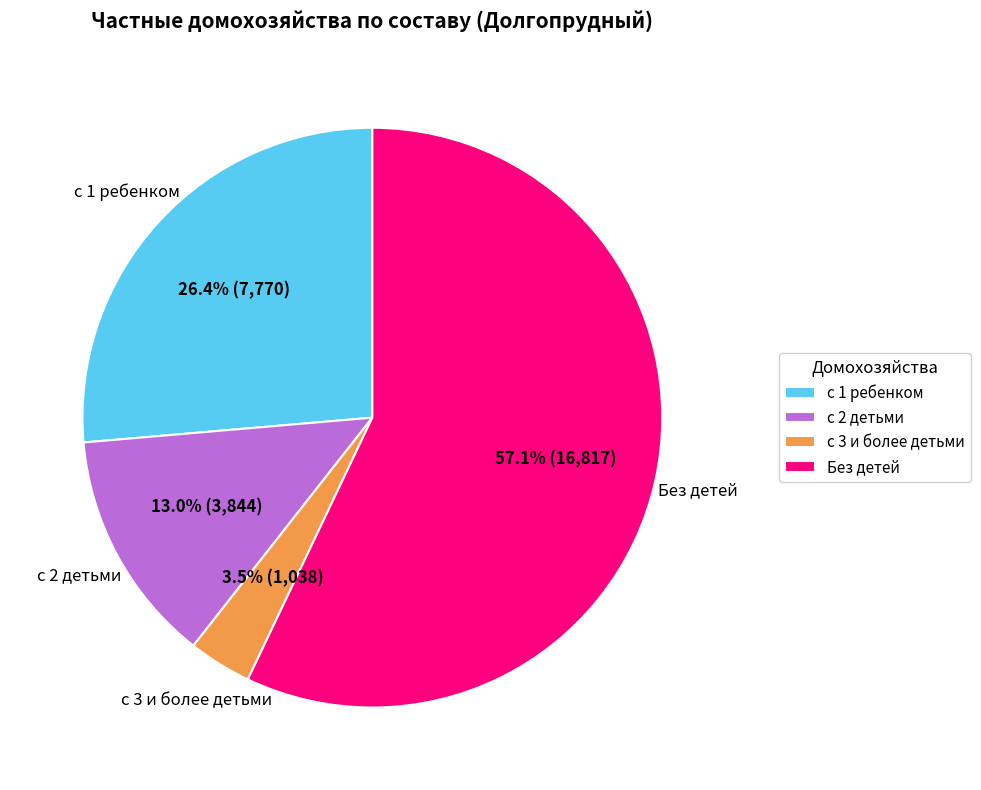

To the nearest percent, what is the average slice percentage?

25%